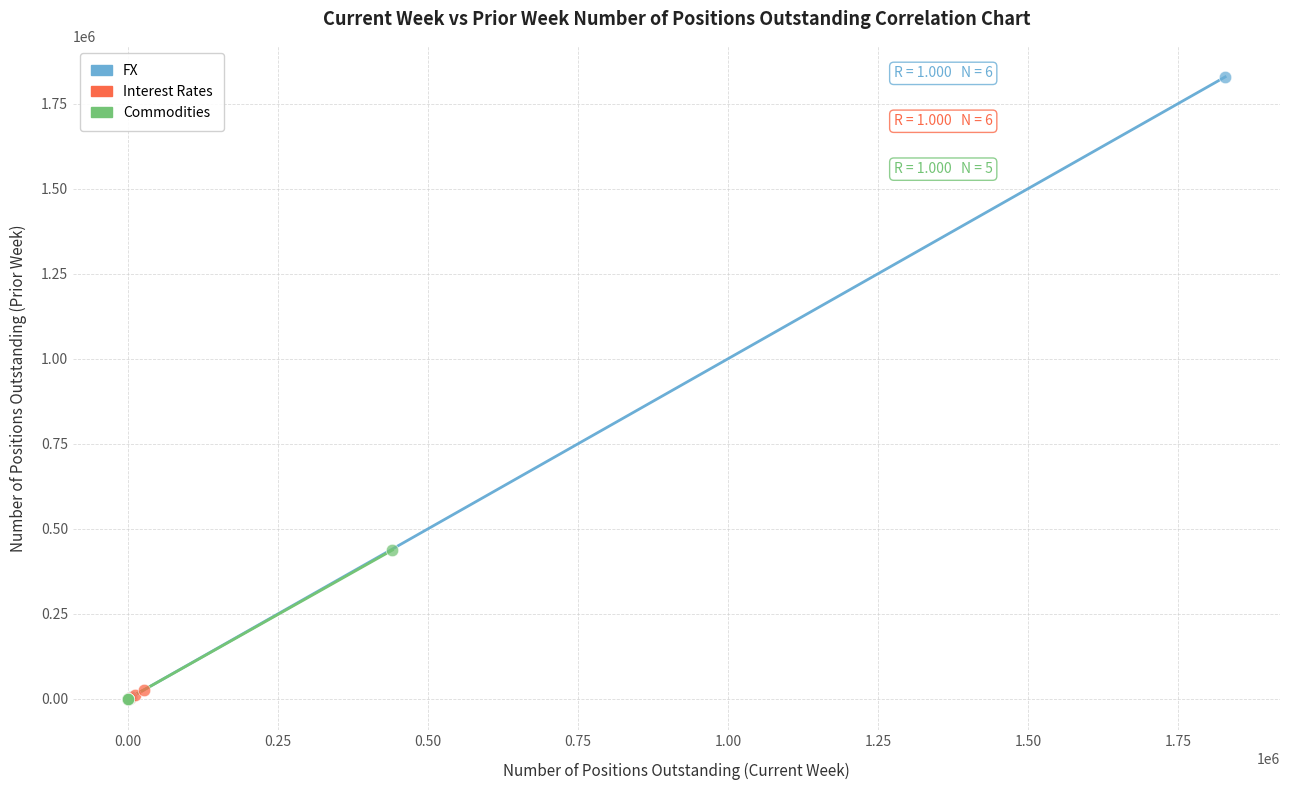

Which series has the largest Y range (max minus min)?

FX